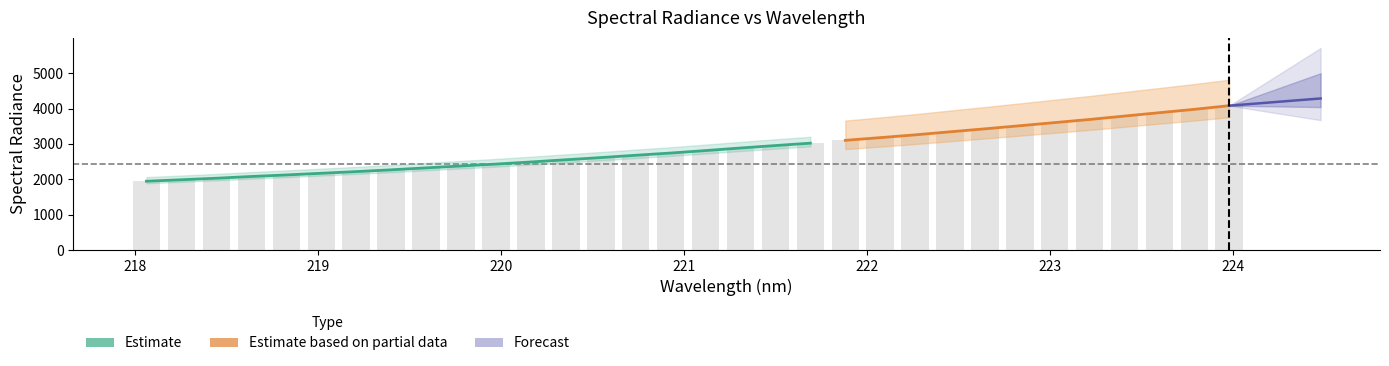

The value at 222.8355 is 3513.4. True or false?

True